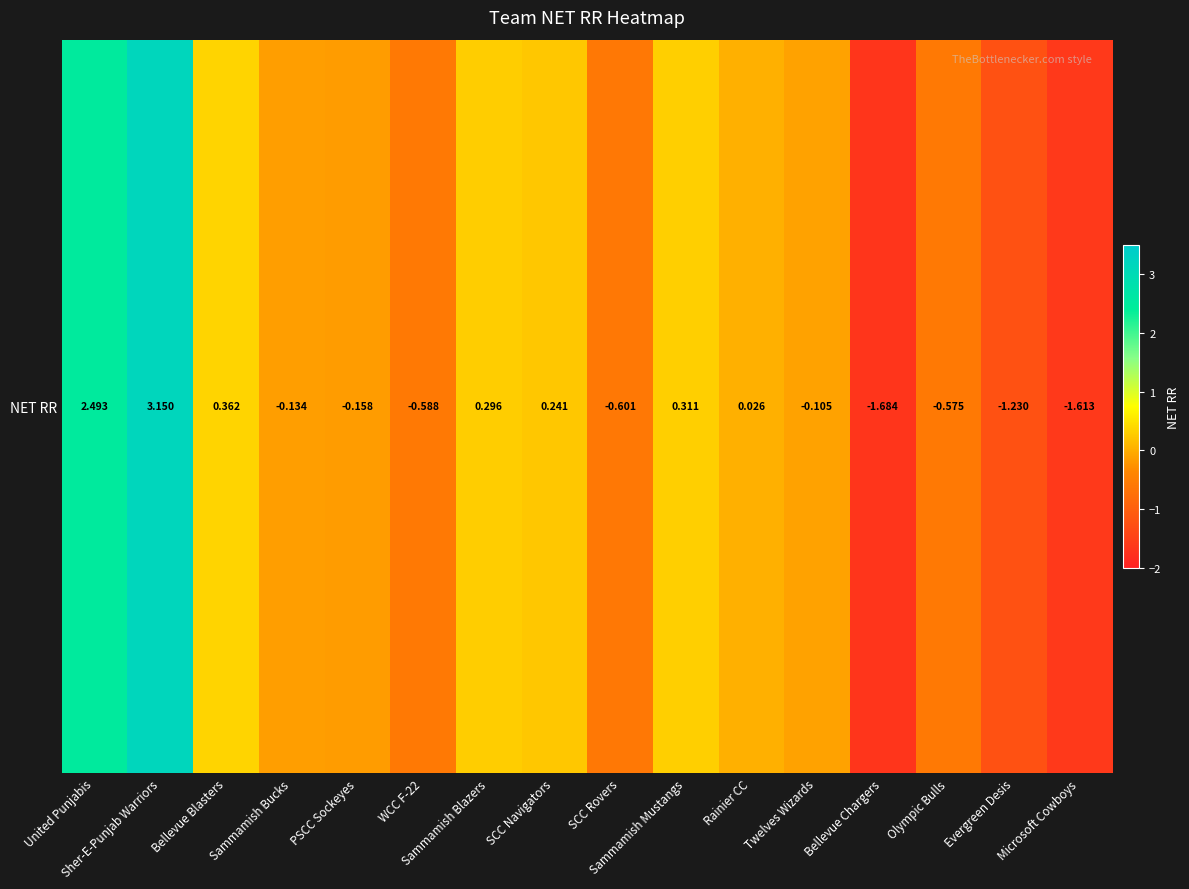

How many values are above zero?

7